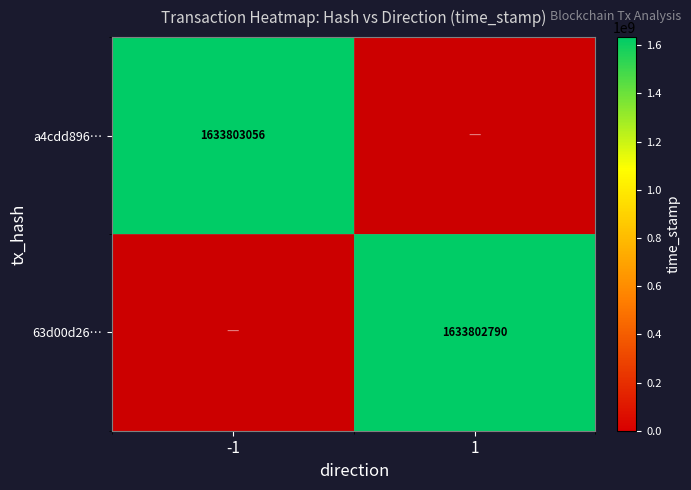

Reading left to right, extract all data points from this chart.

a4cdd896a19c84e60789143cf62ada8a7a84fe6: 1633803056	0
63d00d26193d74b3f9a34542873911c7b35e1f3: 0	1633802790